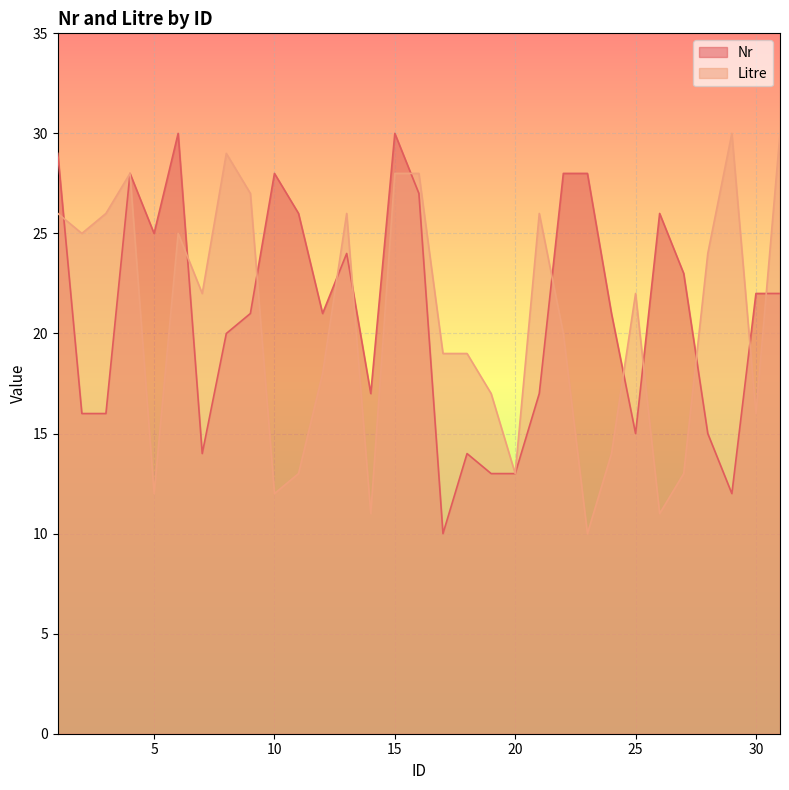

Between 9 and 26, which series saw the biggest shift?

Litre